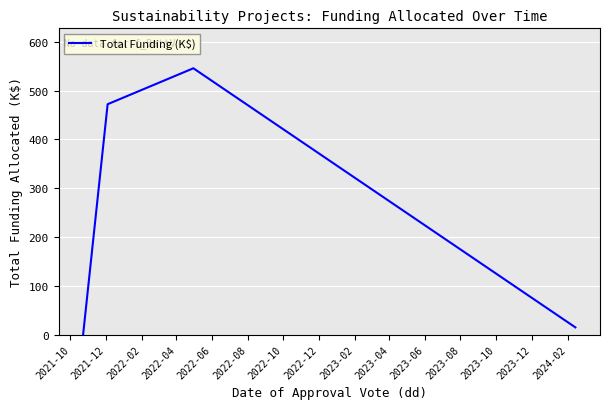

How many interior local peaks (higher than both neighbors) does the data have?

1